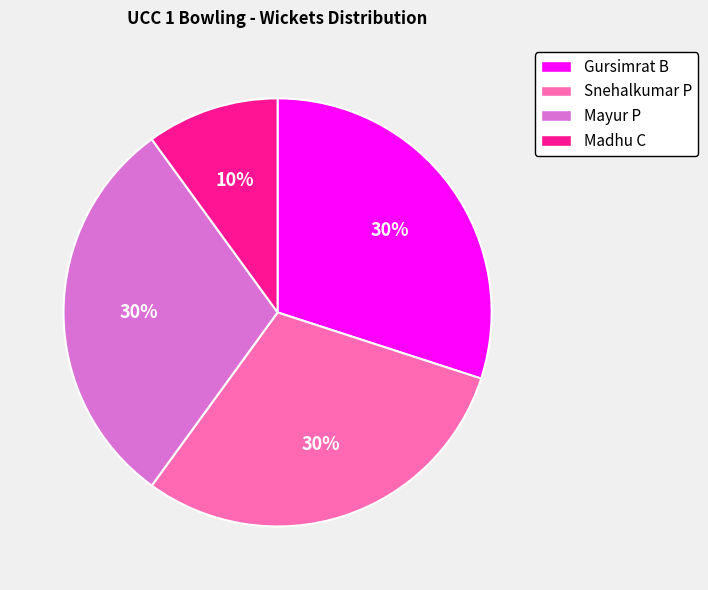

What is the smallest slice in the pie chart?

Madhu C